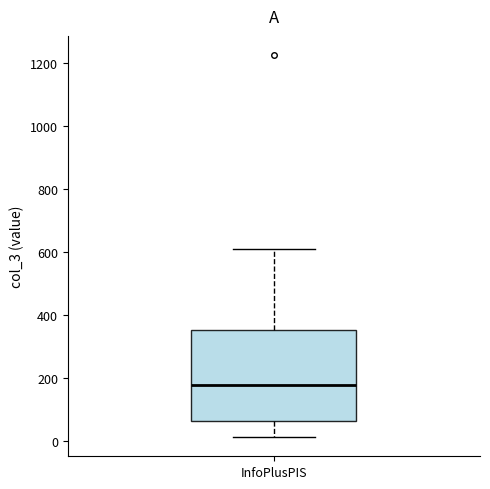

Where does the upper whisker of the box for InfoPlusPIS end on the y-axis? The values are not printed on the chart, so give them approximately, as read against the axis.

620